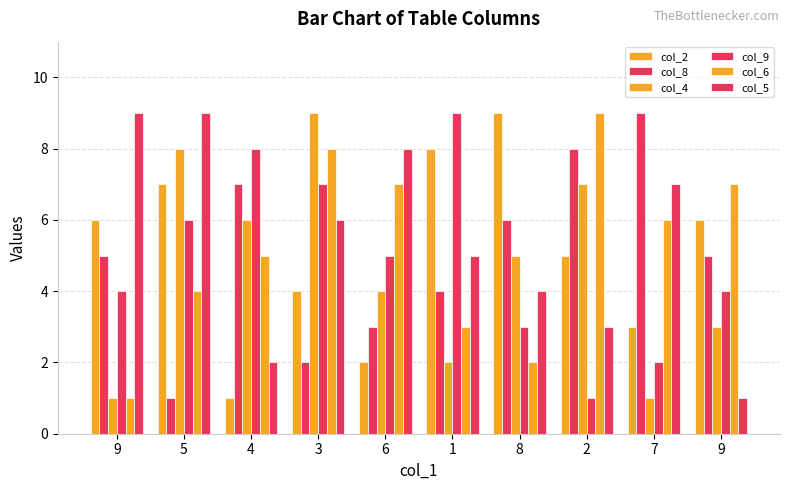

What is the value of the col_8 bar at the 9th from the left?

9